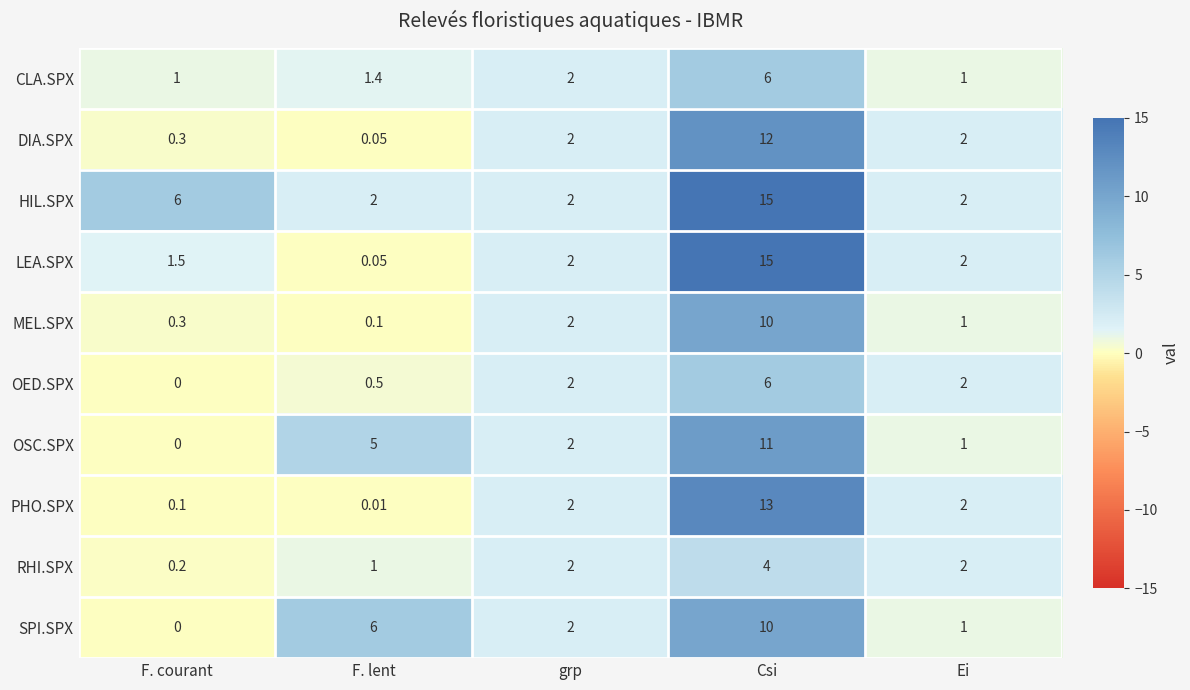

What is the total value across all series at Csi?

102.0